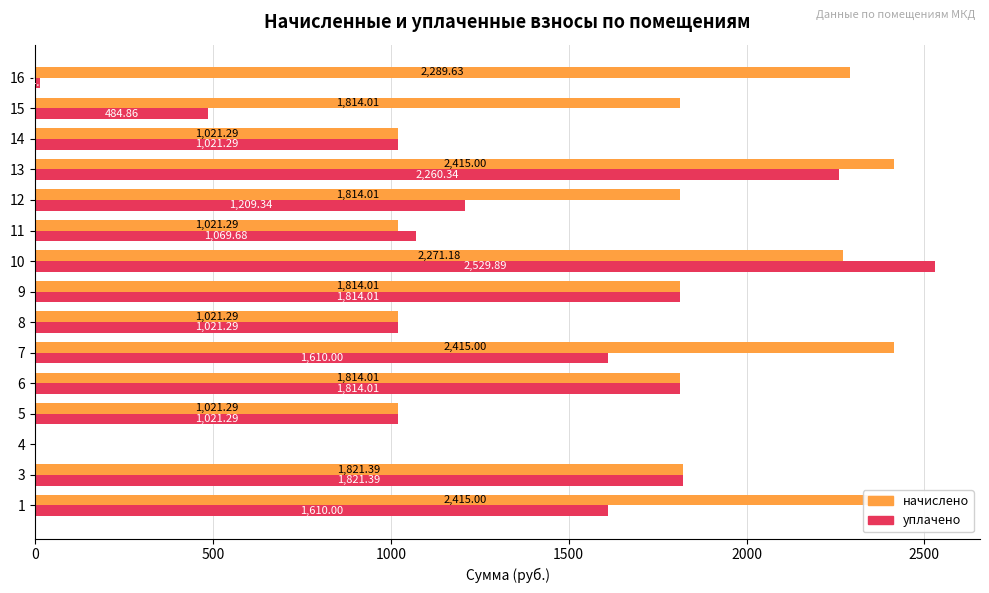

What are all the series names shown in the legend?

начислено, уплачено